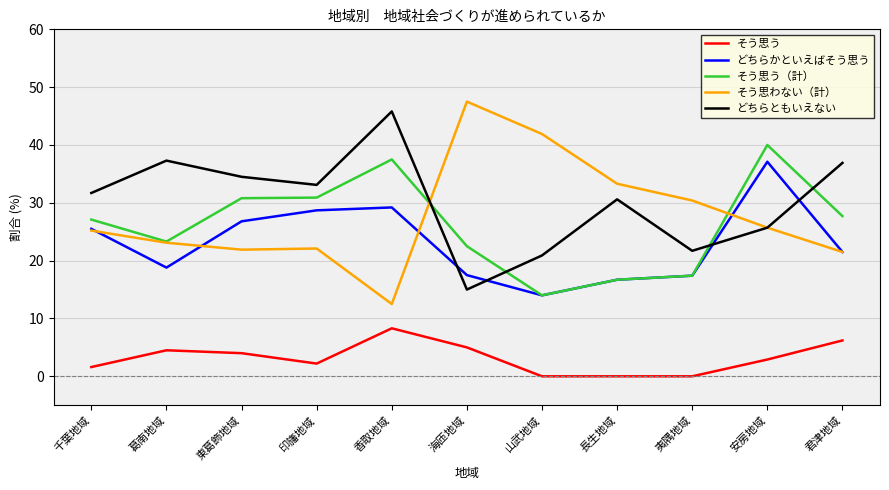

At 東葛飾地域, list the series in order from smallest to largest.

そう思う, そう思わない（計）, どちらかといえばそう思う, そう思う（計）, どちらともいえない